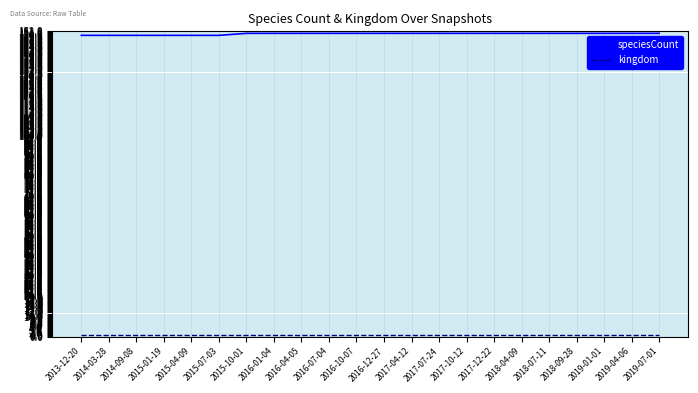

Which series has the largest total across all categories?

speciesCount